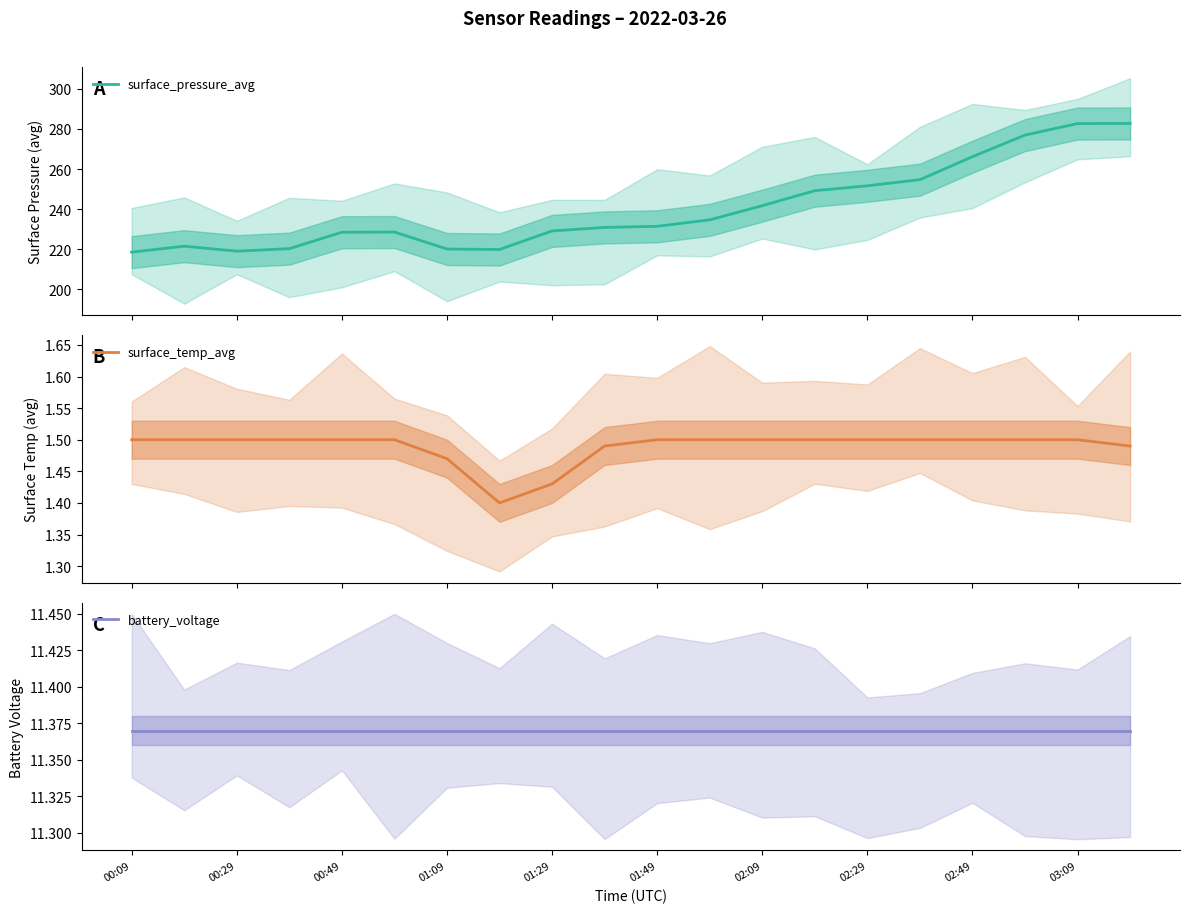

The value of surface_temp_avg at 18 is 1.5. True or false?

True